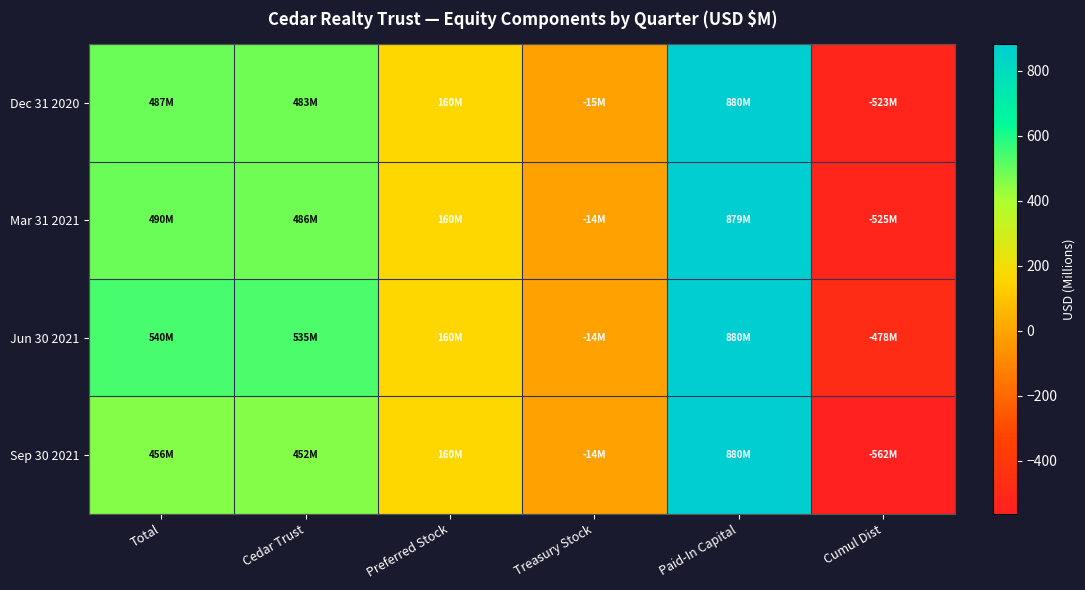

Which series has the widest spread of values?

Sep 30 2021